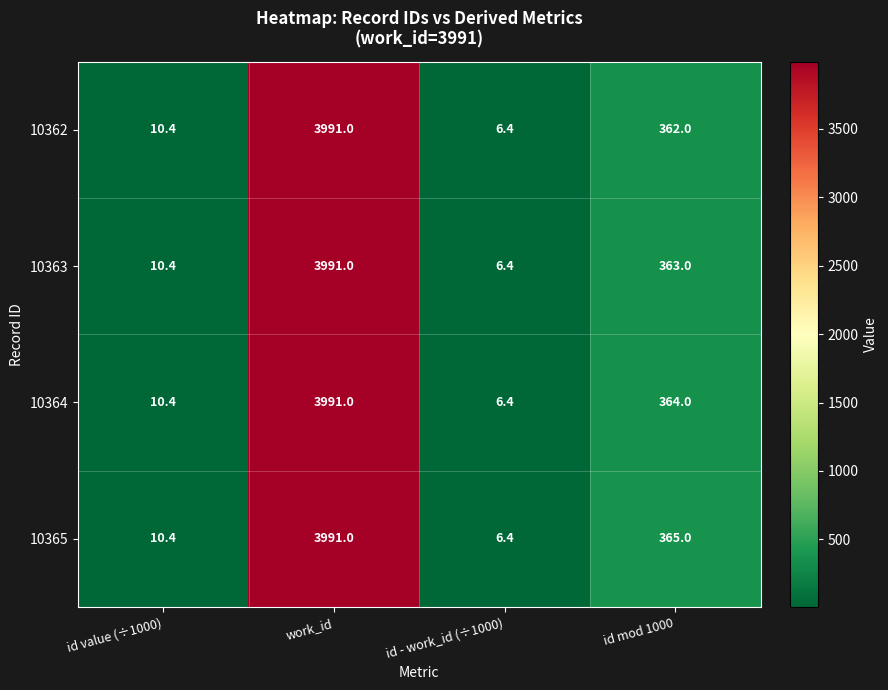

What is the total value across all series at id value (÷1000)?

41.6